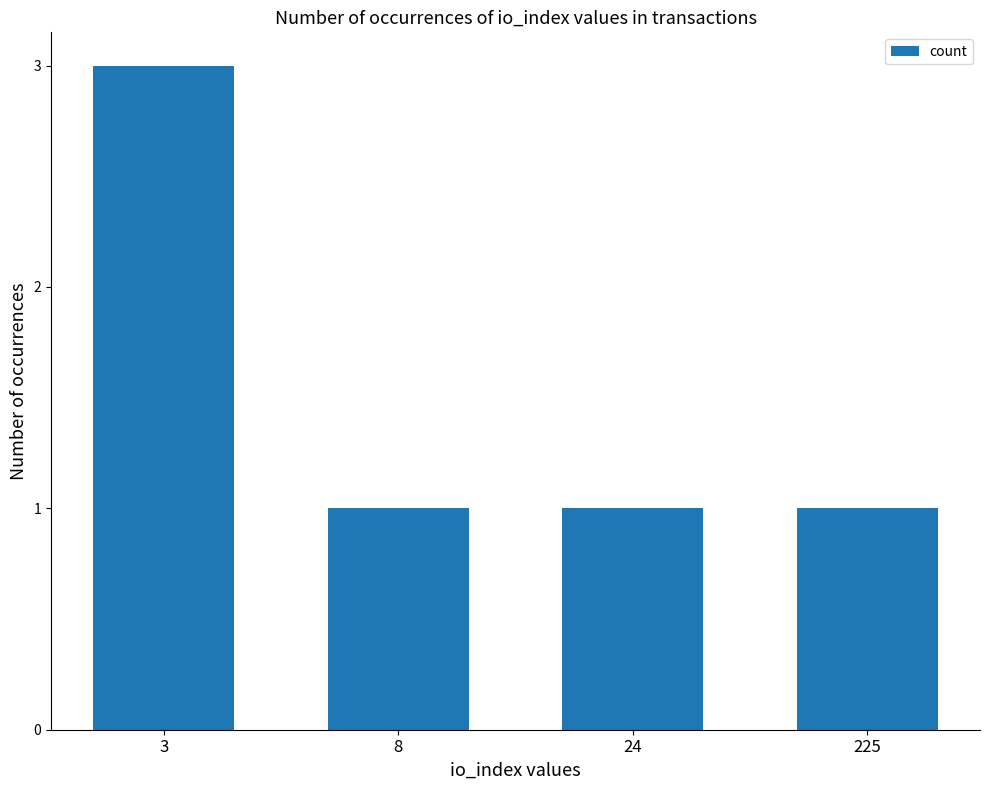

How many bars are there in total?

4